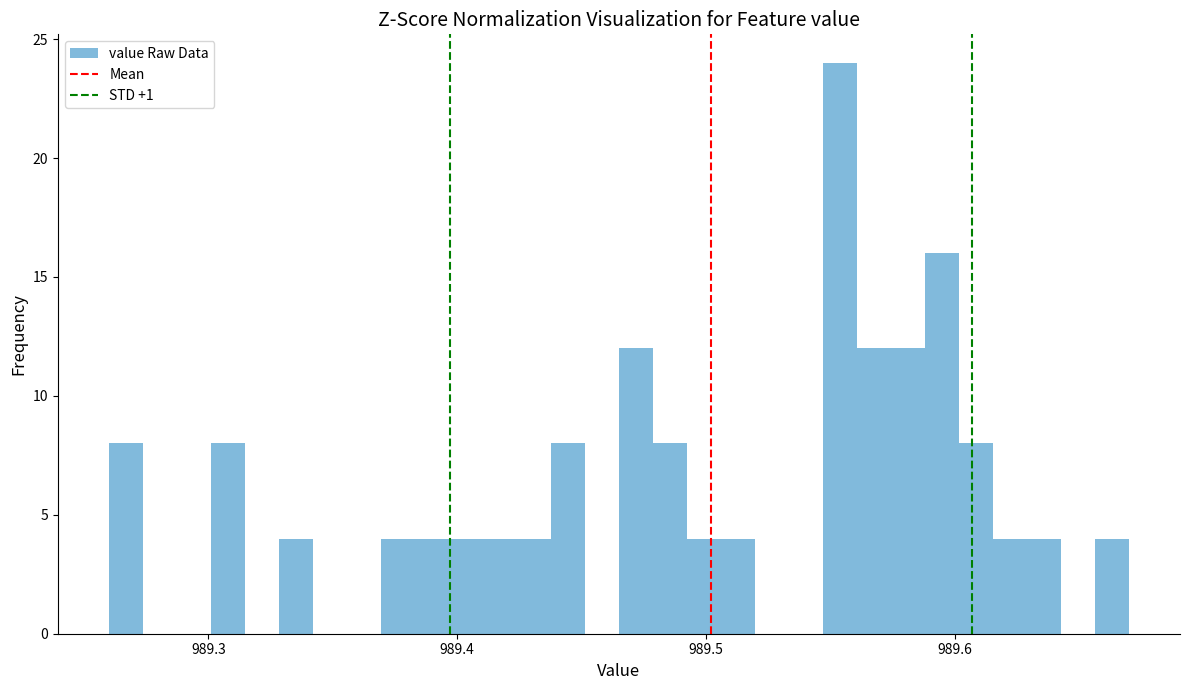

Read against the x-axis, roughly where is the centre of the tallest bar?

989.55